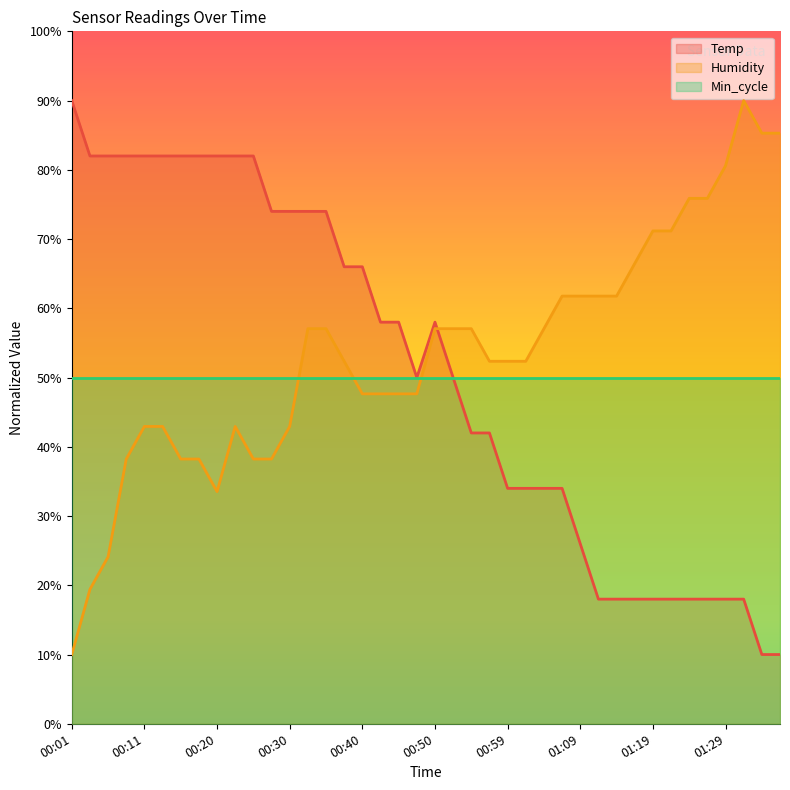

Is the value of Temp at 01:19 greater than the value of Humidity at 00:35?

No